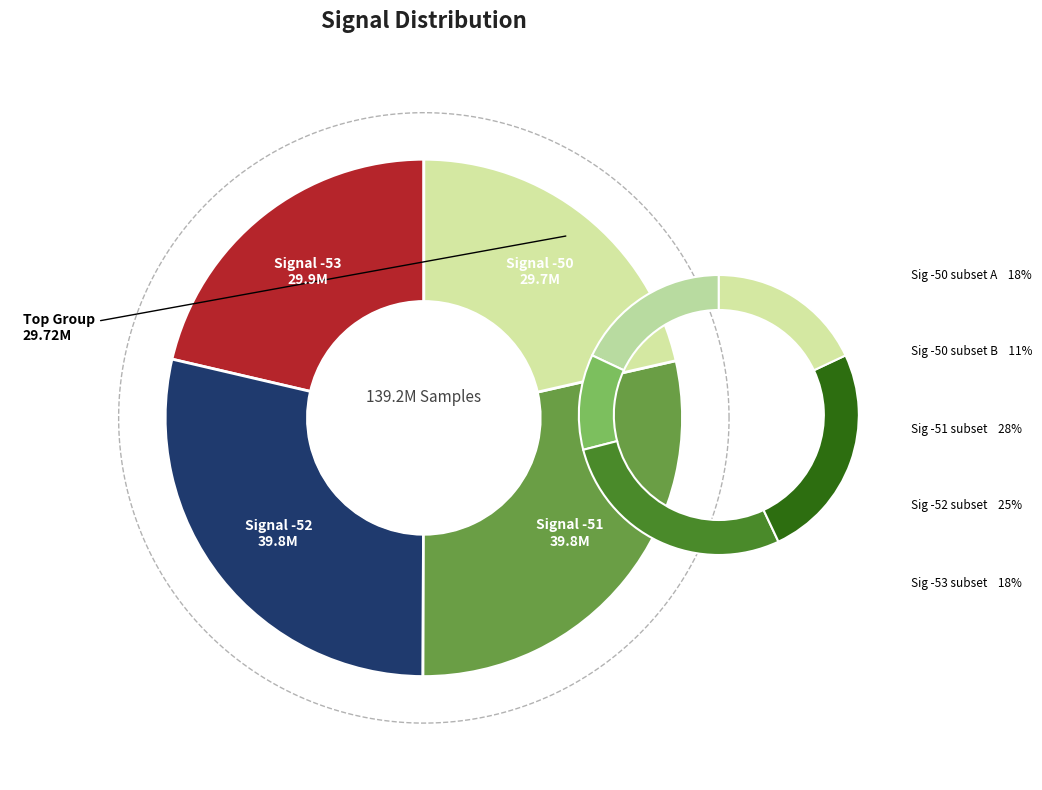

Does -53 represent more than half of the total?

No